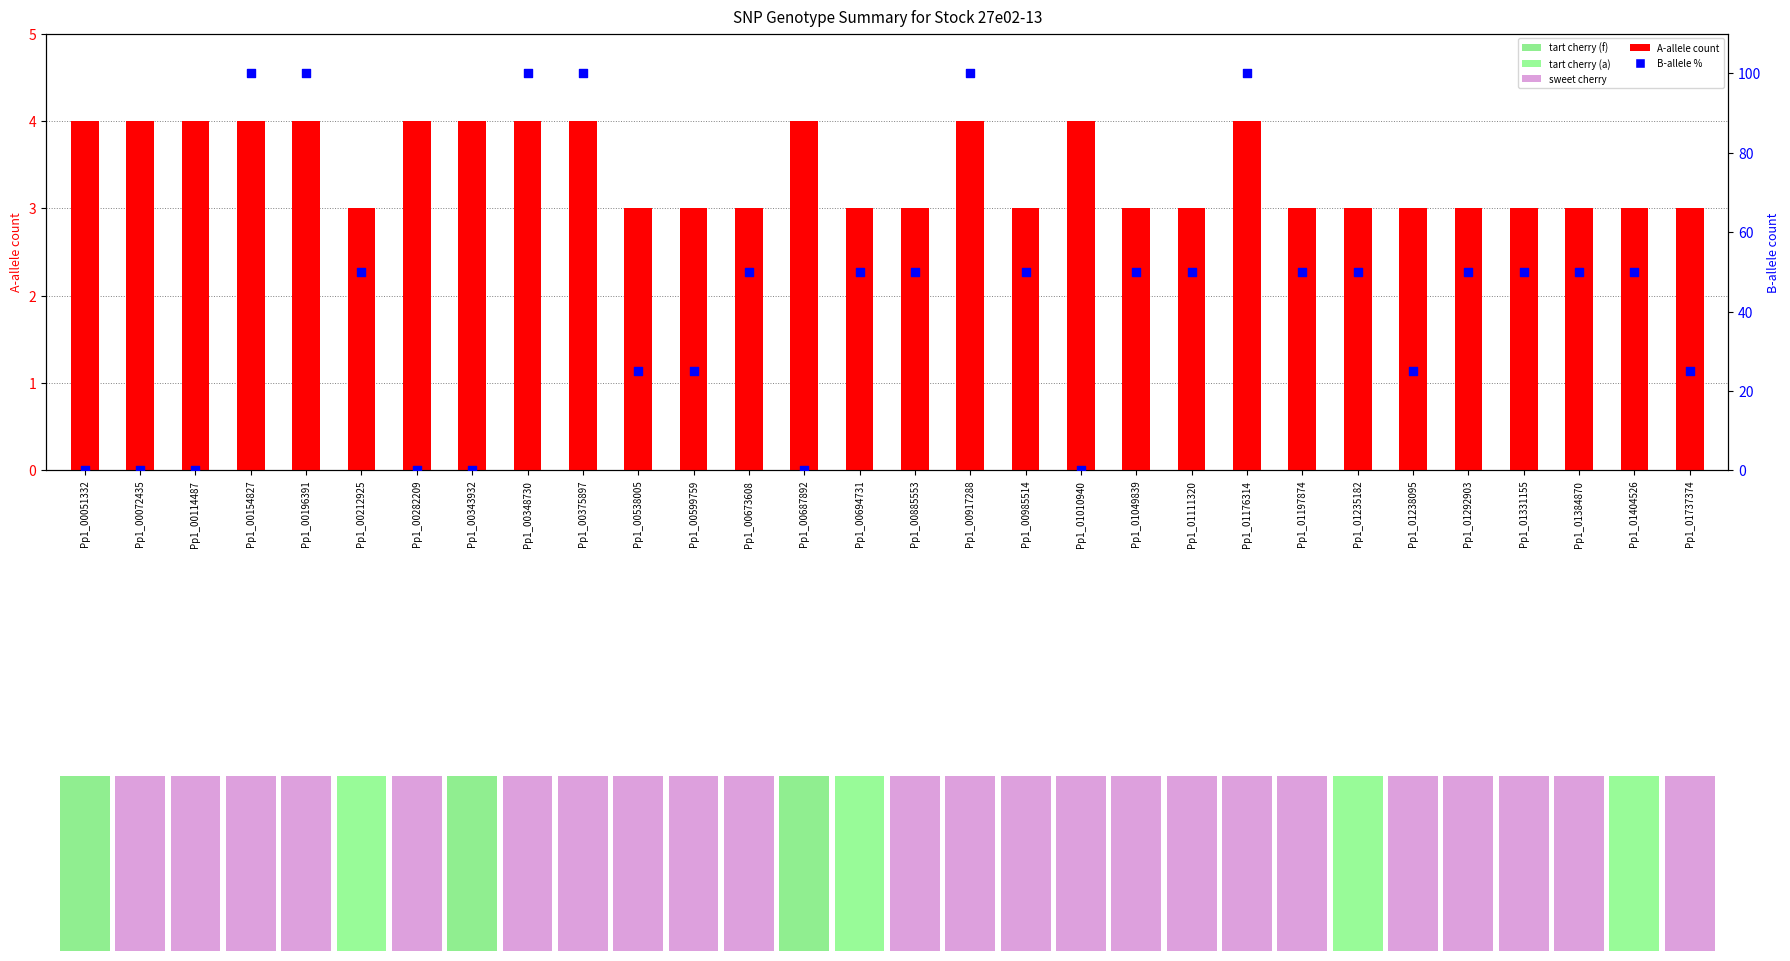

At which category is the sum across all series the highest?

Pp1_00154827